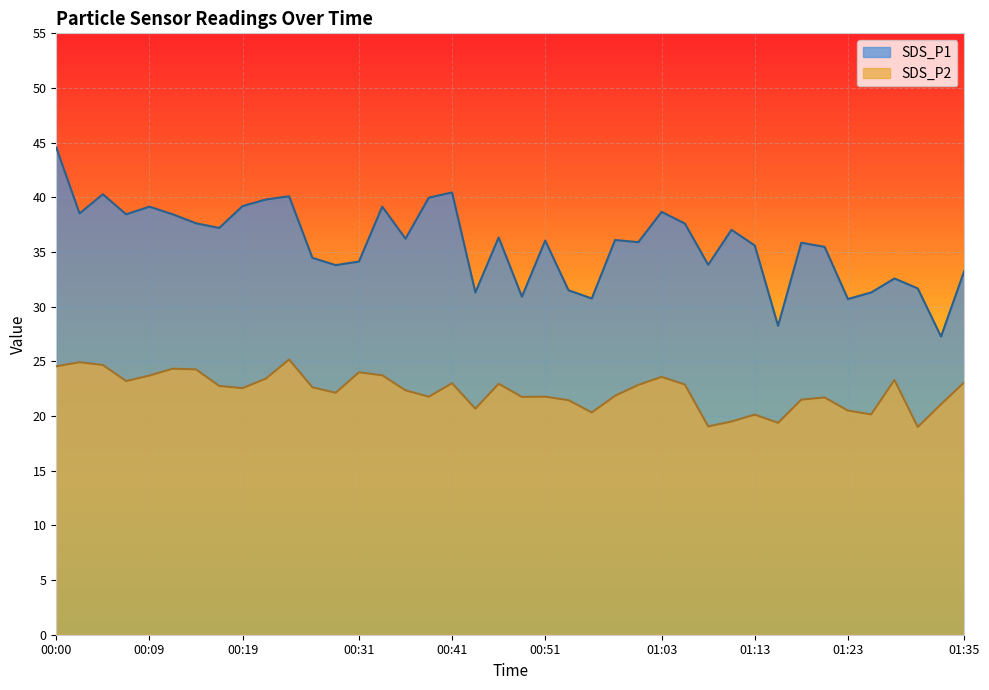

What is the label of the 6th point from the left?

00:12